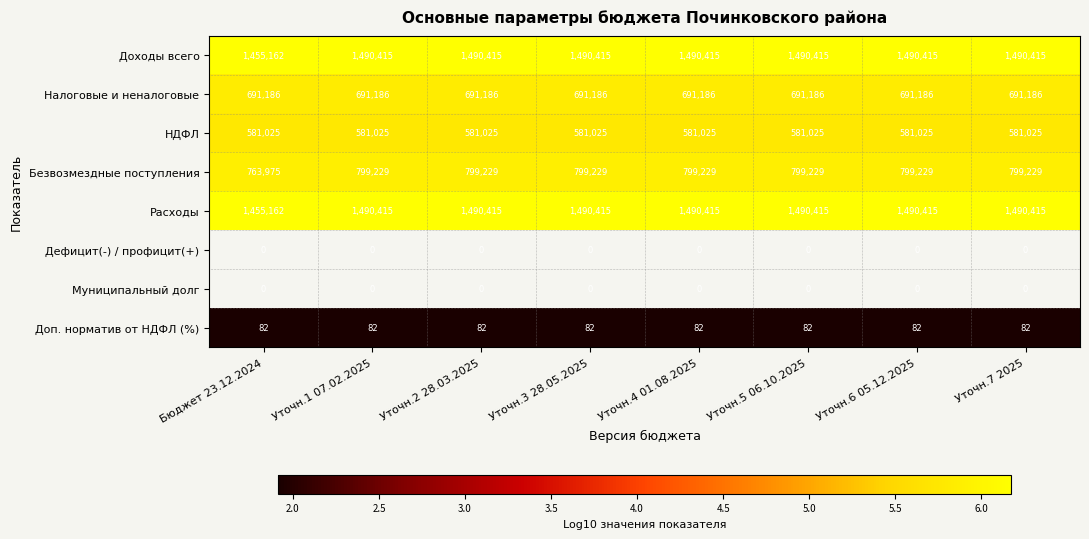

At how many categories does at least one series exceed 4?

8